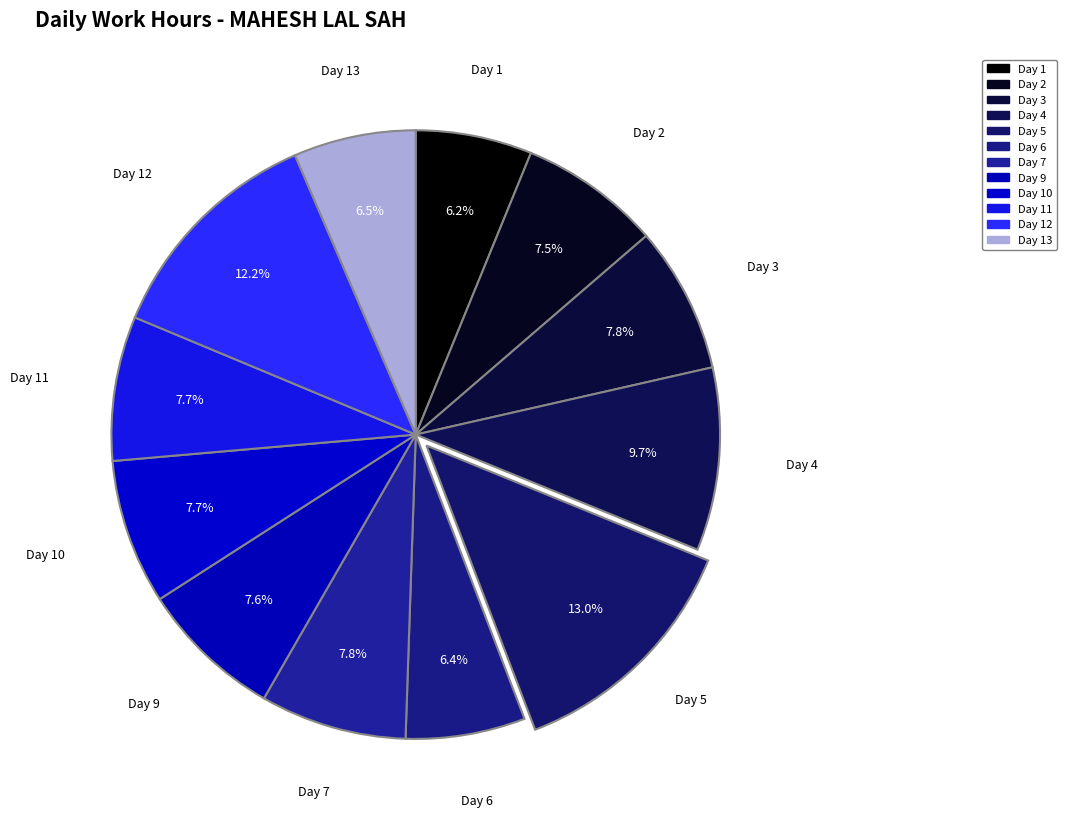

How many slices are in this pie chart?

12